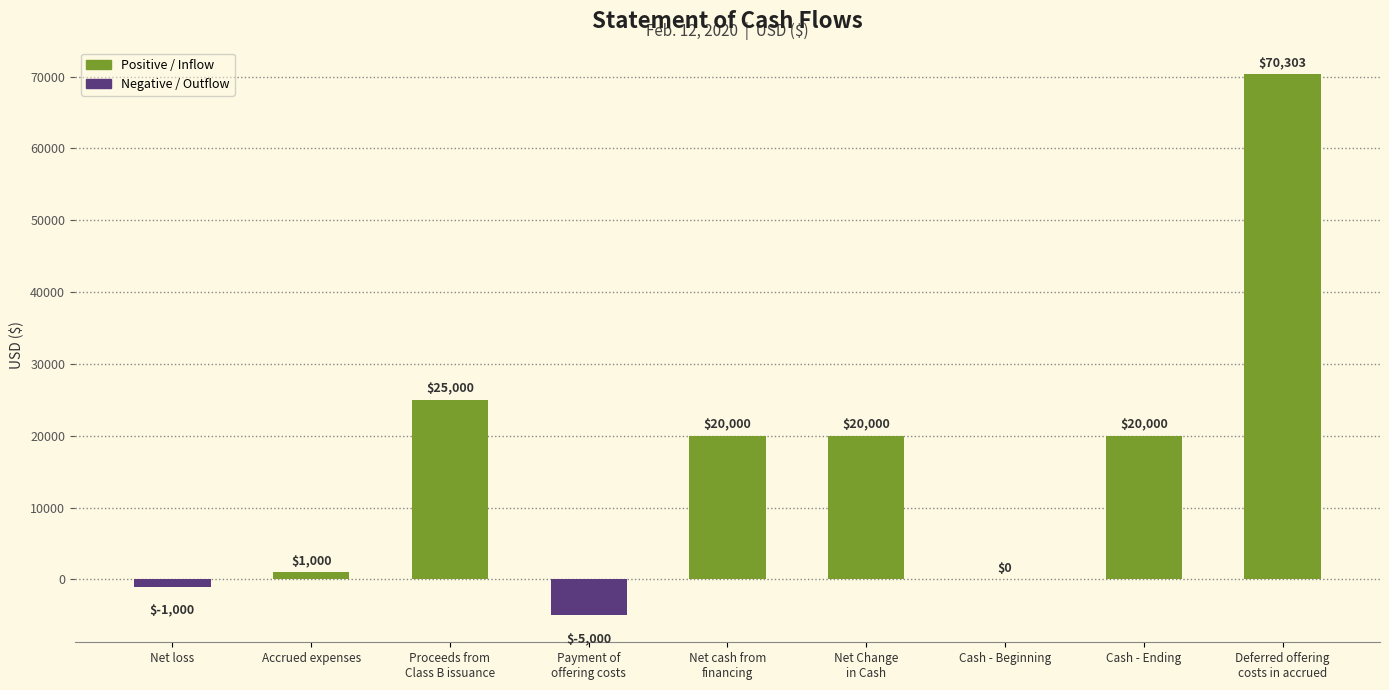

Reading left to right, what are all the values shown in this chart?

-1000	1000	25000	-5000	20000	20000	0	20000	70303